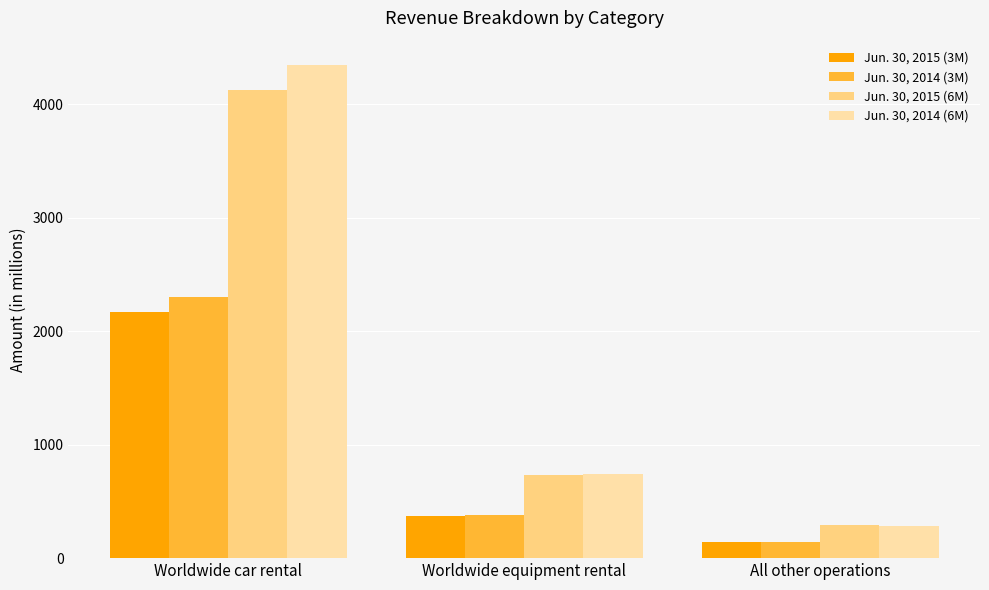

What is the difference between the highest and lowest values at Worldwide car rental?

2172